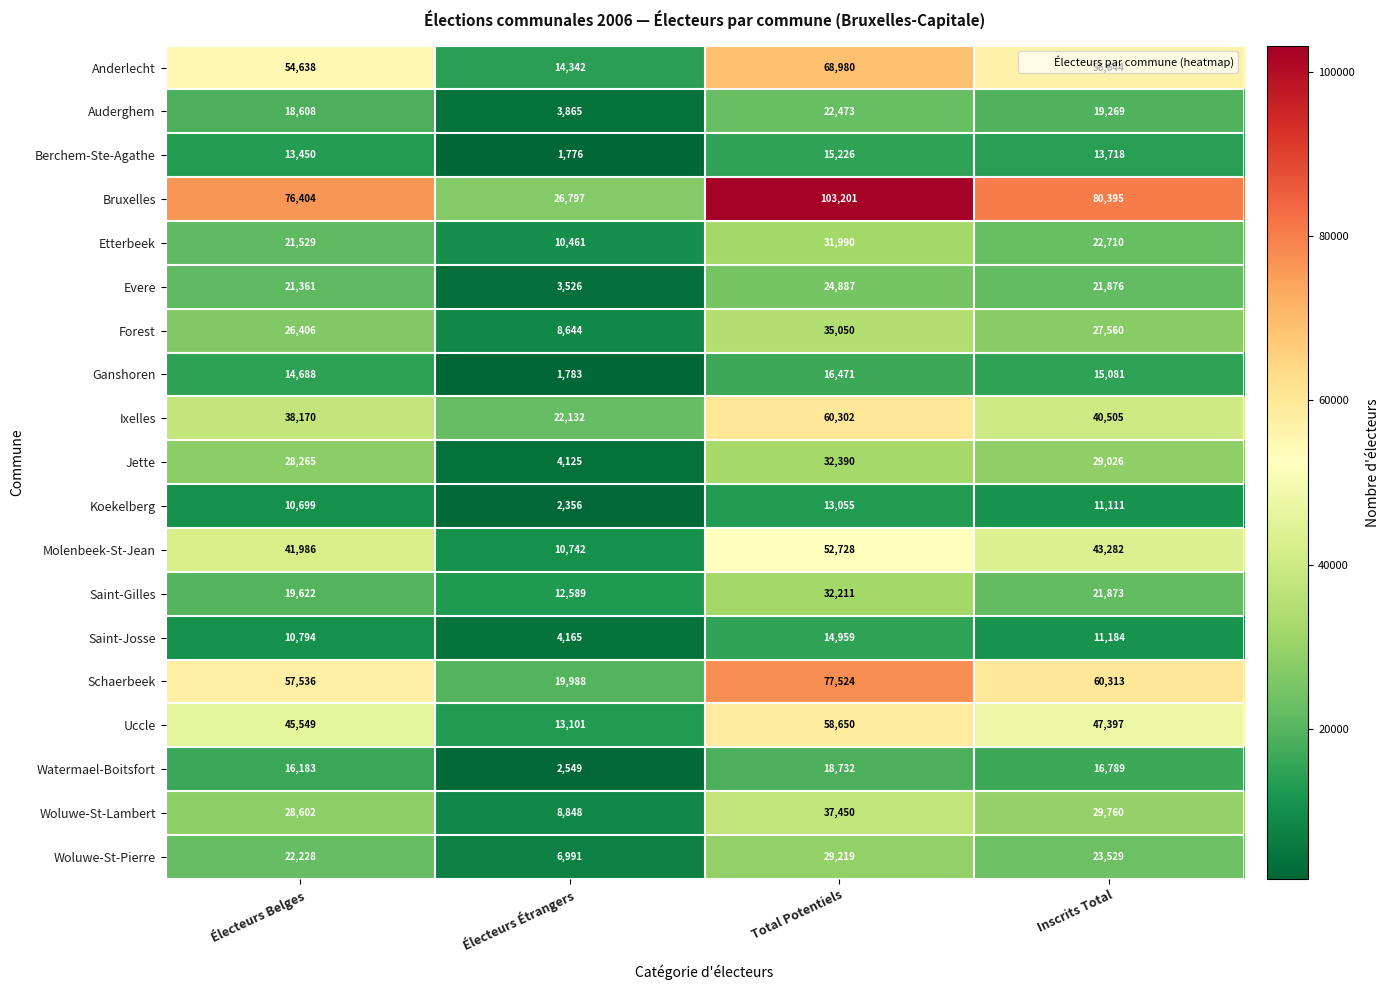

Which category has the lowest value in the Saint-Gilles series?

Électeurs Étrangers